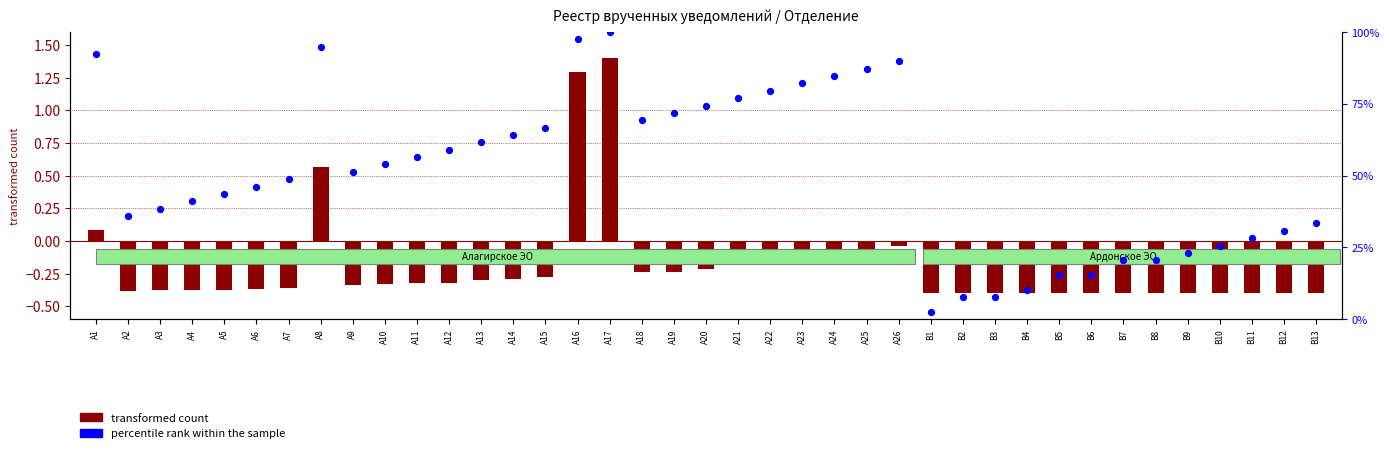

What are all the series names shown in the legend?

transformed count, percentile rank within the sample